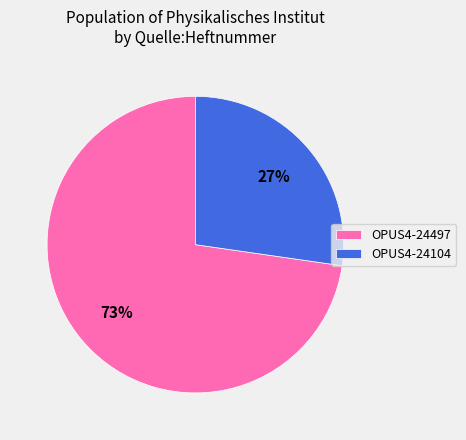

To the nearest percent, what portion does OPUS4-24104 represent?

27%